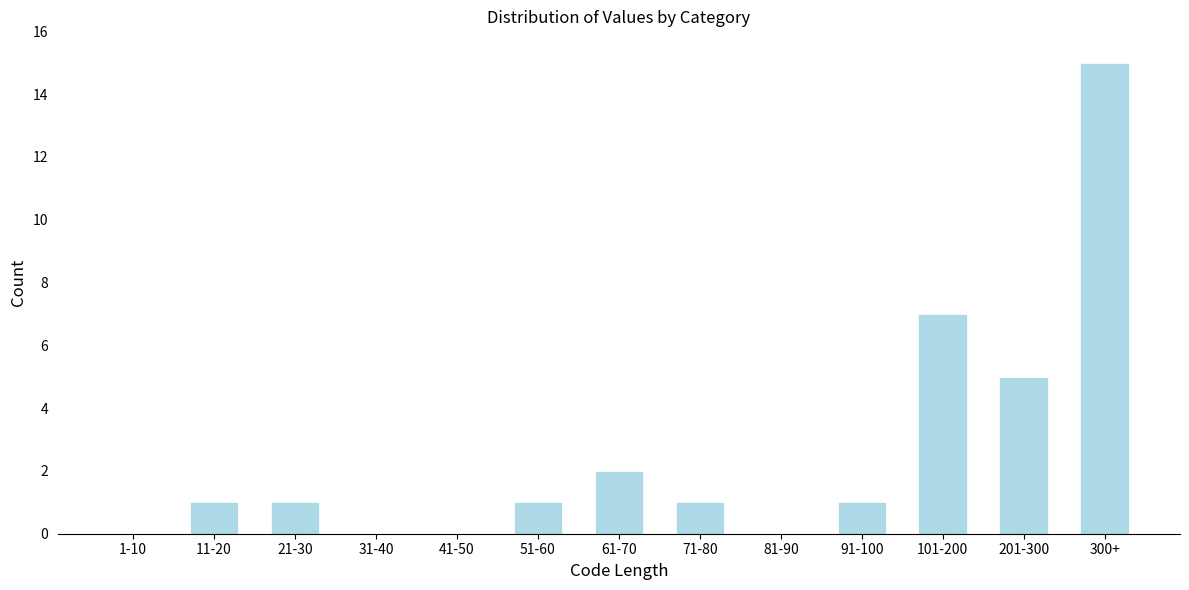

Reading left to right, list all the values displayed in this chart.

1-10=0	11-20=1	21-30=1	31-40=0	41-50=0	51-60=1	61-70=2	71-80=1	81-90=0	91-100=1	101-200=7	201-300=5	300+=15